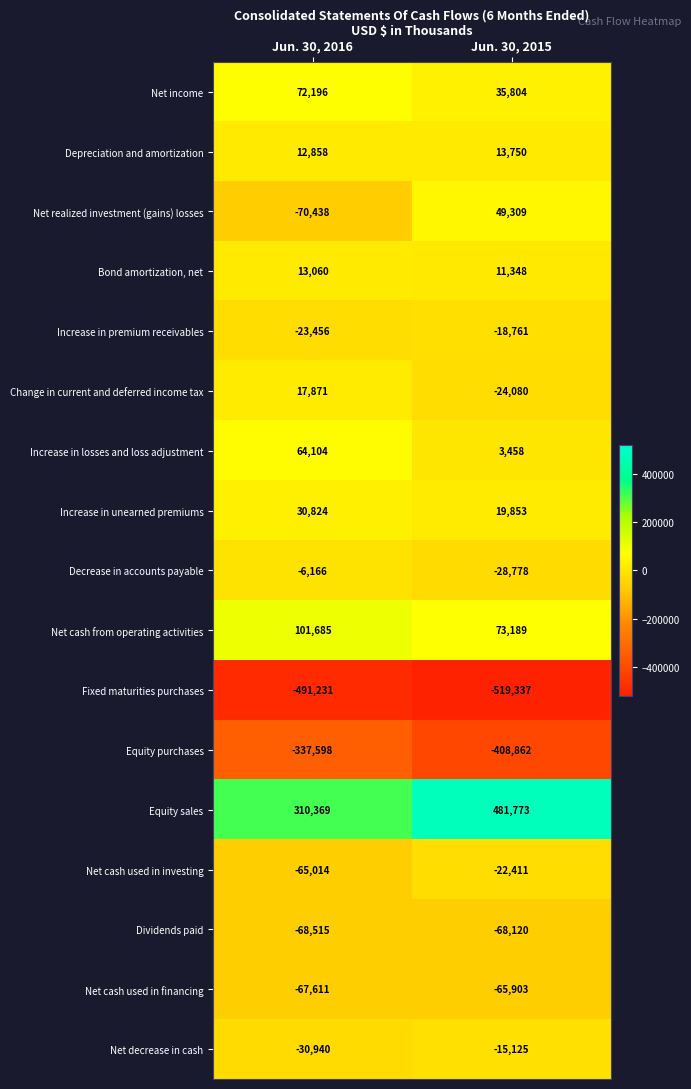

The Net cash used in financing series shows -21785 at Jun. 30, 2016. True or false?

False